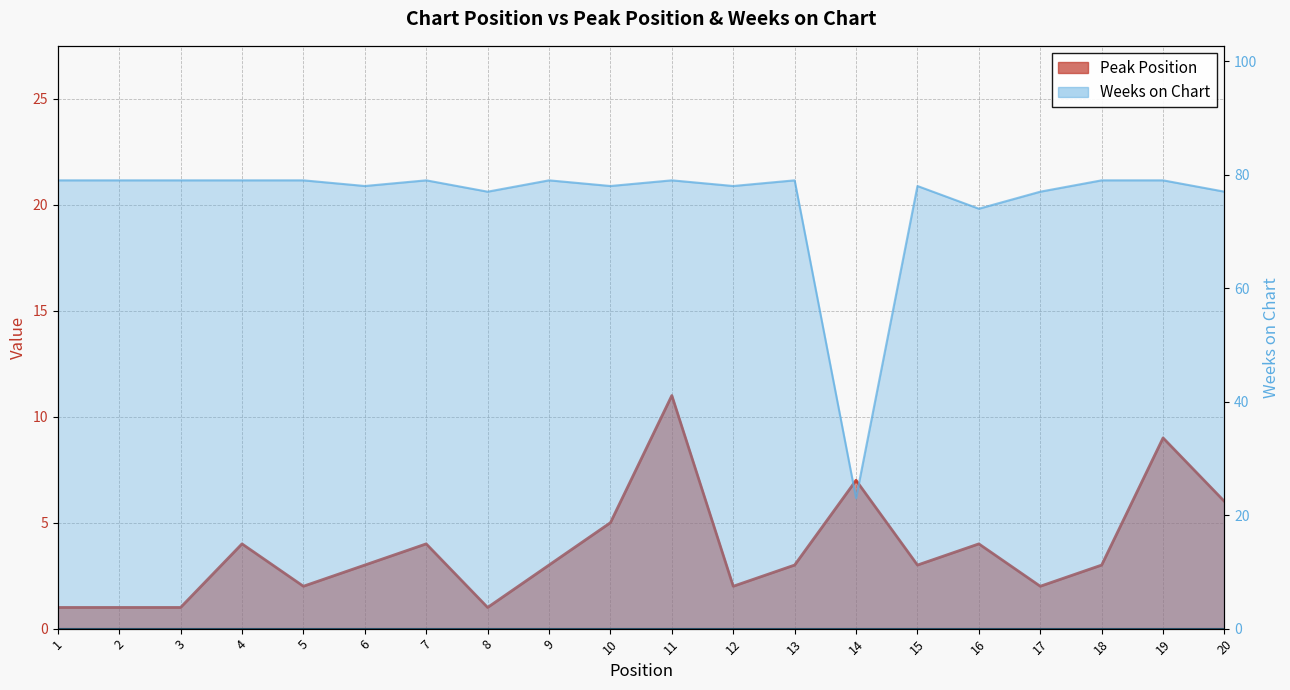

At which category is the sum across all series the highest?

11